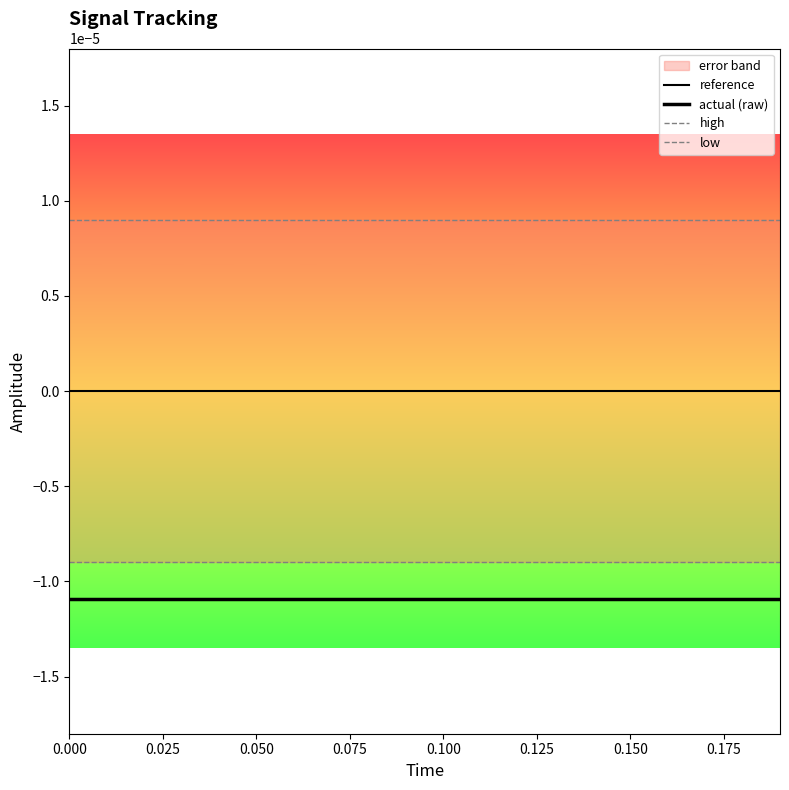

Count the number of categories in the chart.

20